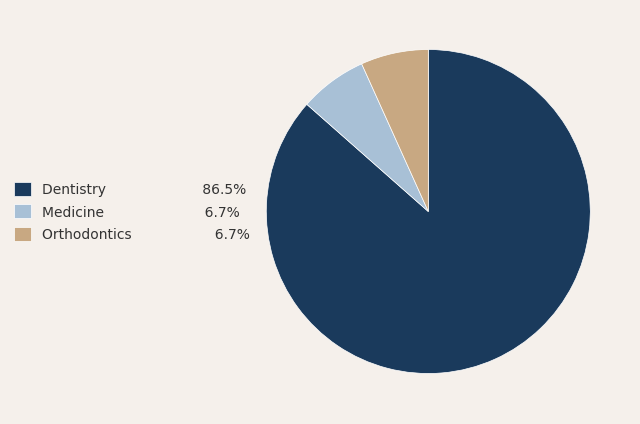

Is there any slice that represents more than half of the pie?

Yes